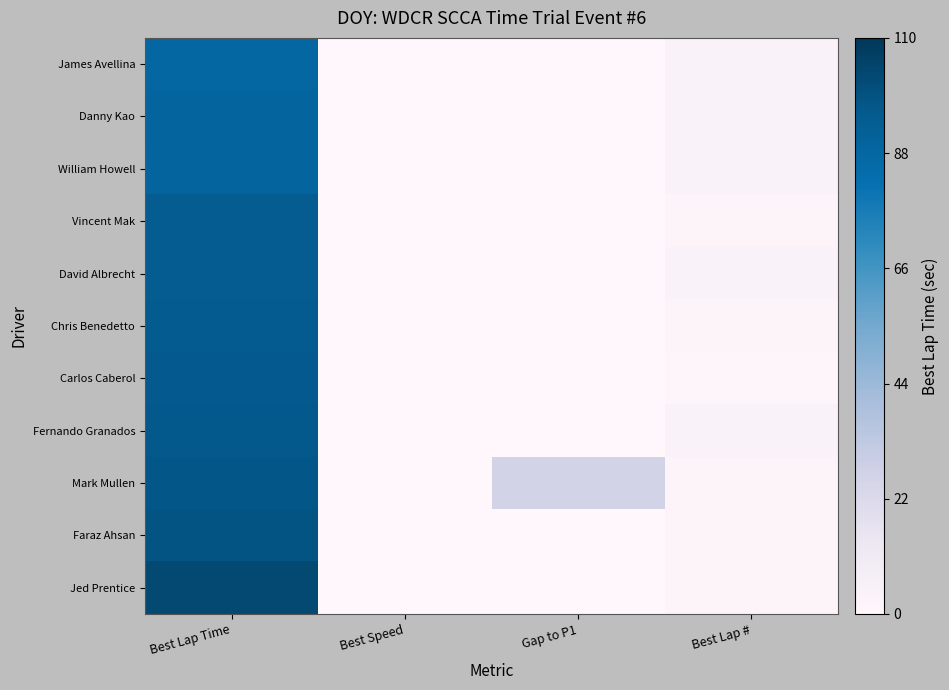

What is the total value across all series at Best Lap #?

31.0